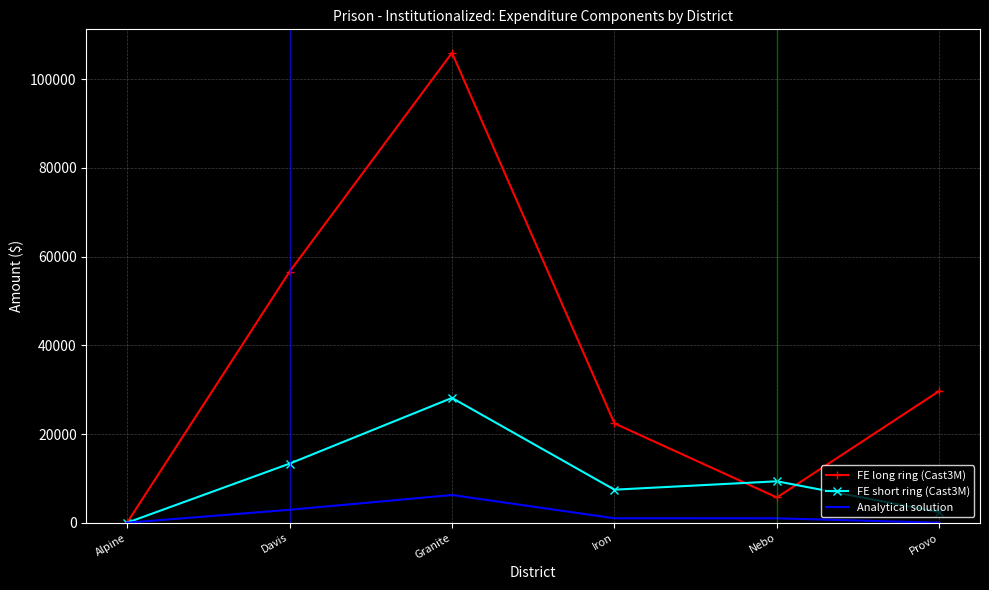

Which category has the lowest value in the FE short ring (Cast3M) series?

Alpine